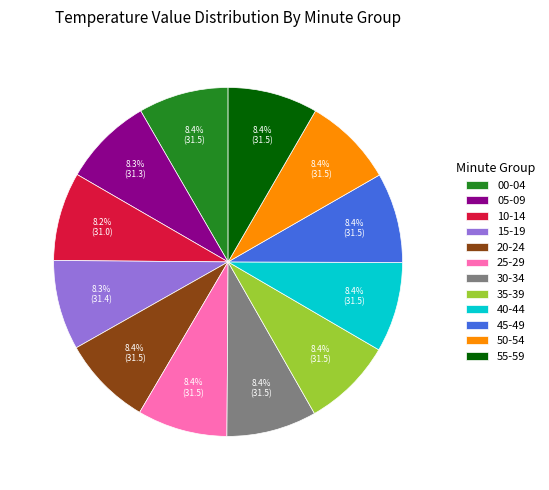

Does 30-34 account for over 50% of the chart?

No